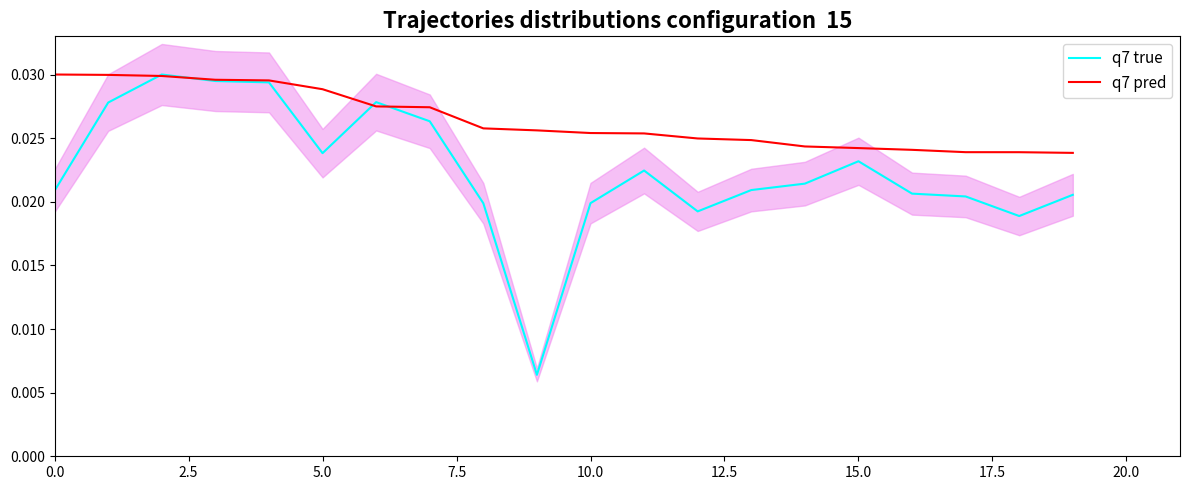

How many times do q7 true and q7 pred cross each other?

4